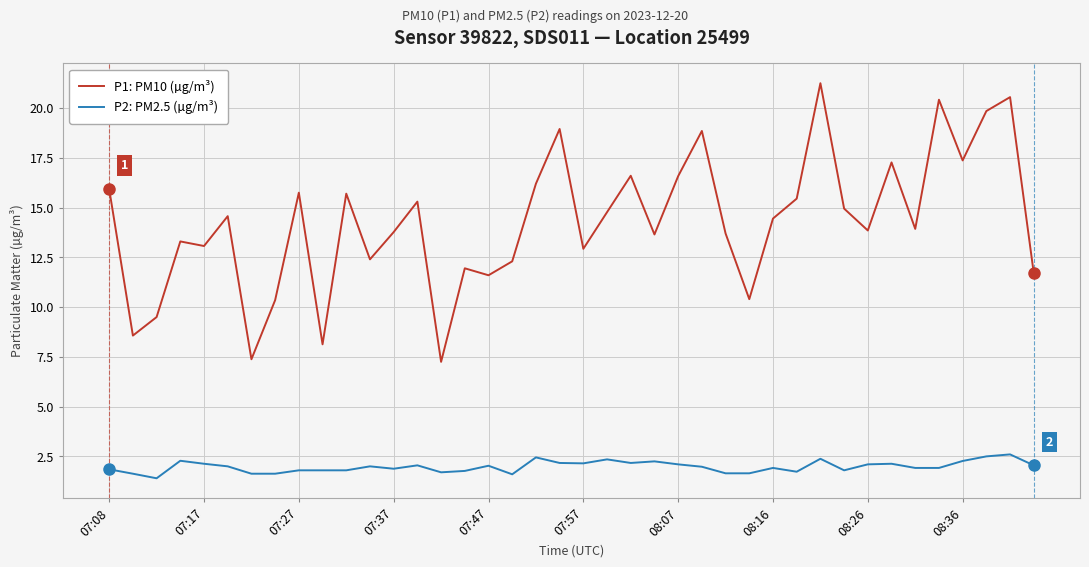

At how many categories does at least one series exceed 18?

6